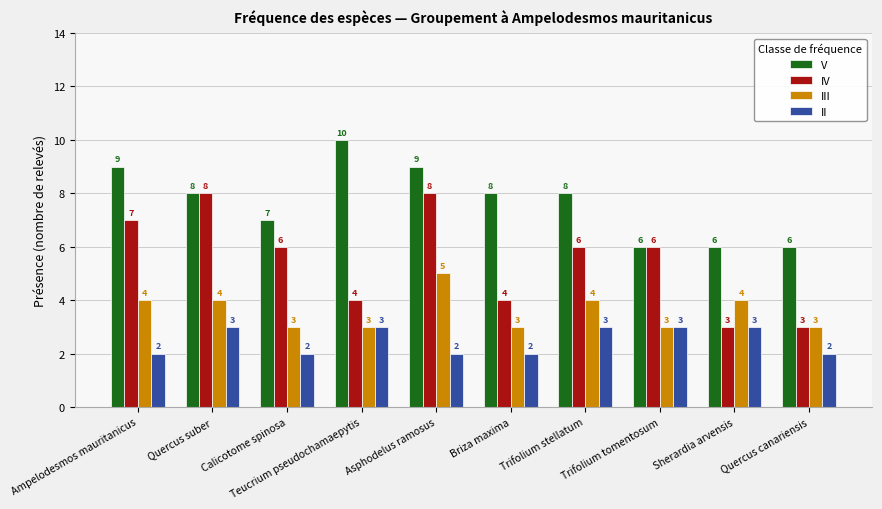

Reading left to right, transcribe all the data shown in this chart.

V: Ampelodesmos mauritanicus=9	Quercus suber=8	Calicotome spinosa=7	Teucrium pseudochamaepytis=10	Asphodelus ramosus=9	Briza maxima=8	Trifolium stellatum=8	Trifolium tomentosum=6	Sherardia arvensis=6	Quercus canariensis=6
IV: Ampelodesmos mauritanicus=7	Quercus suber=8	Calicotome spinosa=6	Teucrium pseudochamaepytis=4	Asphodelus ramosus=8	Briza maxima=4	Trifolium stellatum=6	Trifolium tomentosum=6	Sherardia arvensis=3	Quercus canariensis=3
III: Ampelodesmos mauritanicus=4	Quercus suber=4	Calicotome spinosa=3	Teucrium pseudochamaepytis=3	Asphodelus ramosus=5	Briza maxima=3	Trifolium stellatum=4	Trifolium tomentosum=3	Sherardia arvensis=4	Quercus canariensis=3
II: Ampelodesmos mauritanicus=2	Quercus suber=3	Calicotome spinosa=2	Teucrium pseudochamaepytis=3	Asphodelus ramosus=2	Briza maxima=2	Trifolium stellatum=3	Trifolium tomentosum=3	Sherardia arvensis=3	Quercus canariensis=2